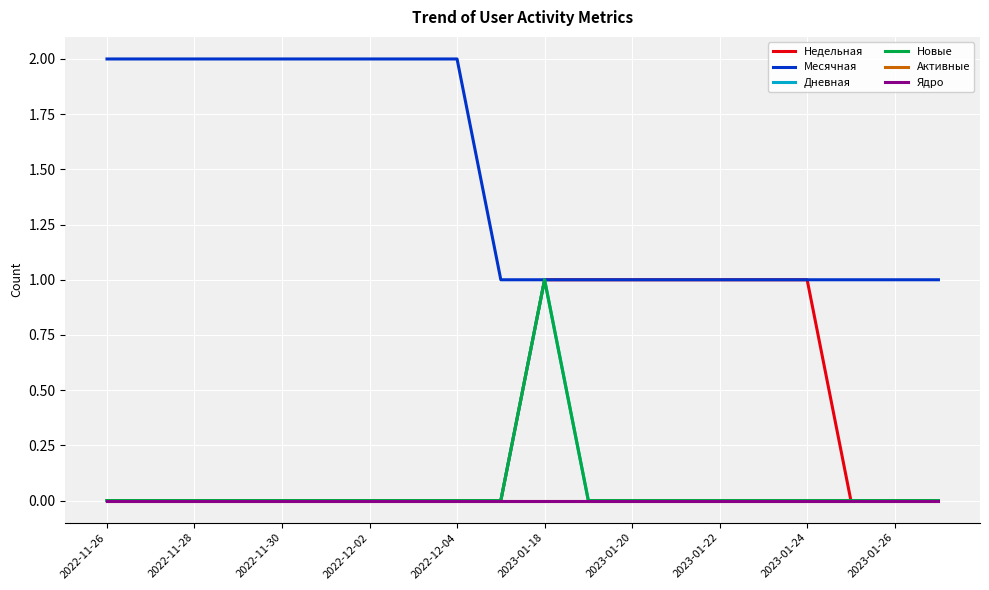

How many lines are shown in the chart?

6